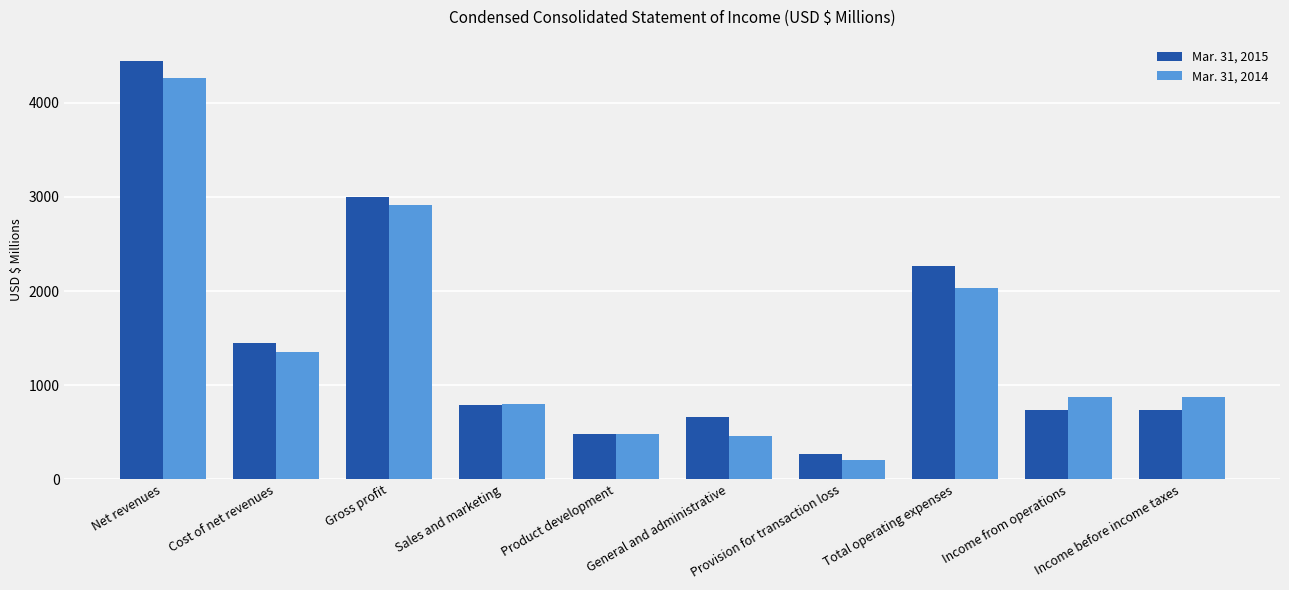

What are all the series names shown in the legend?

Mar. 31, 2015, Mar. 31, 2014